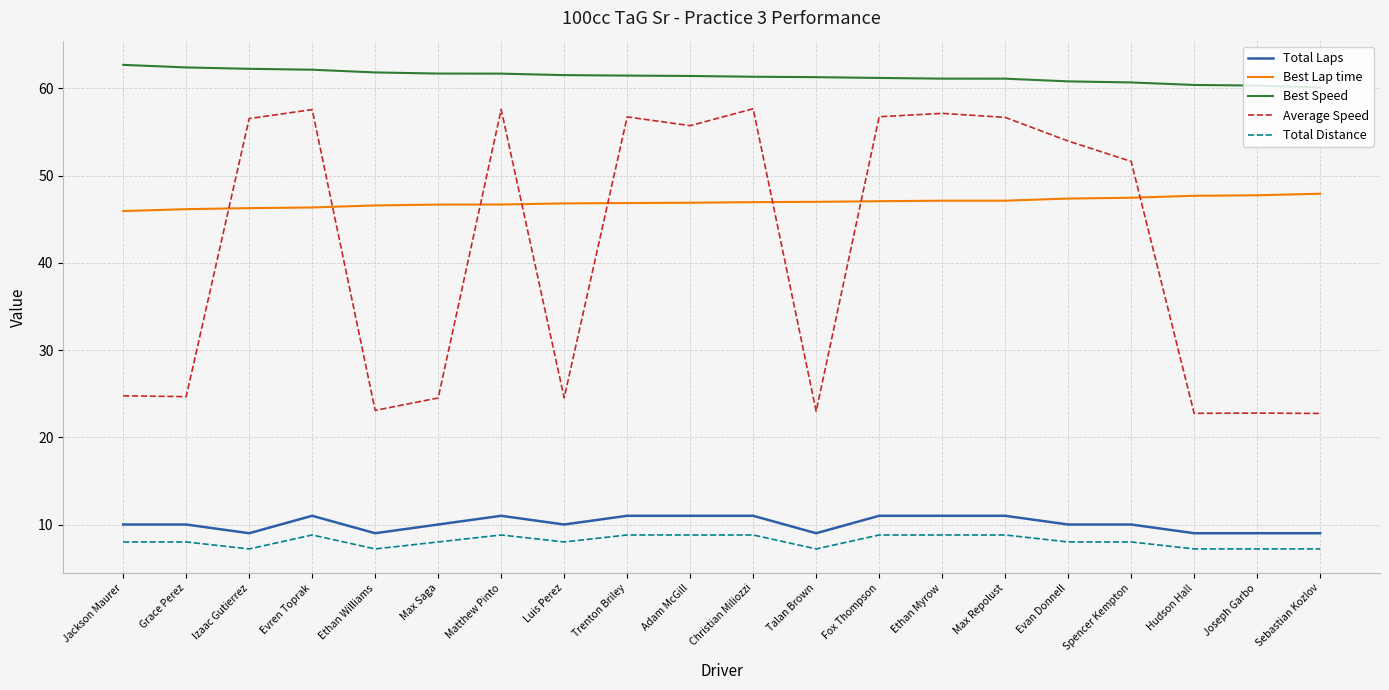

Which series has the largest range (max minus min)?

Average Speed